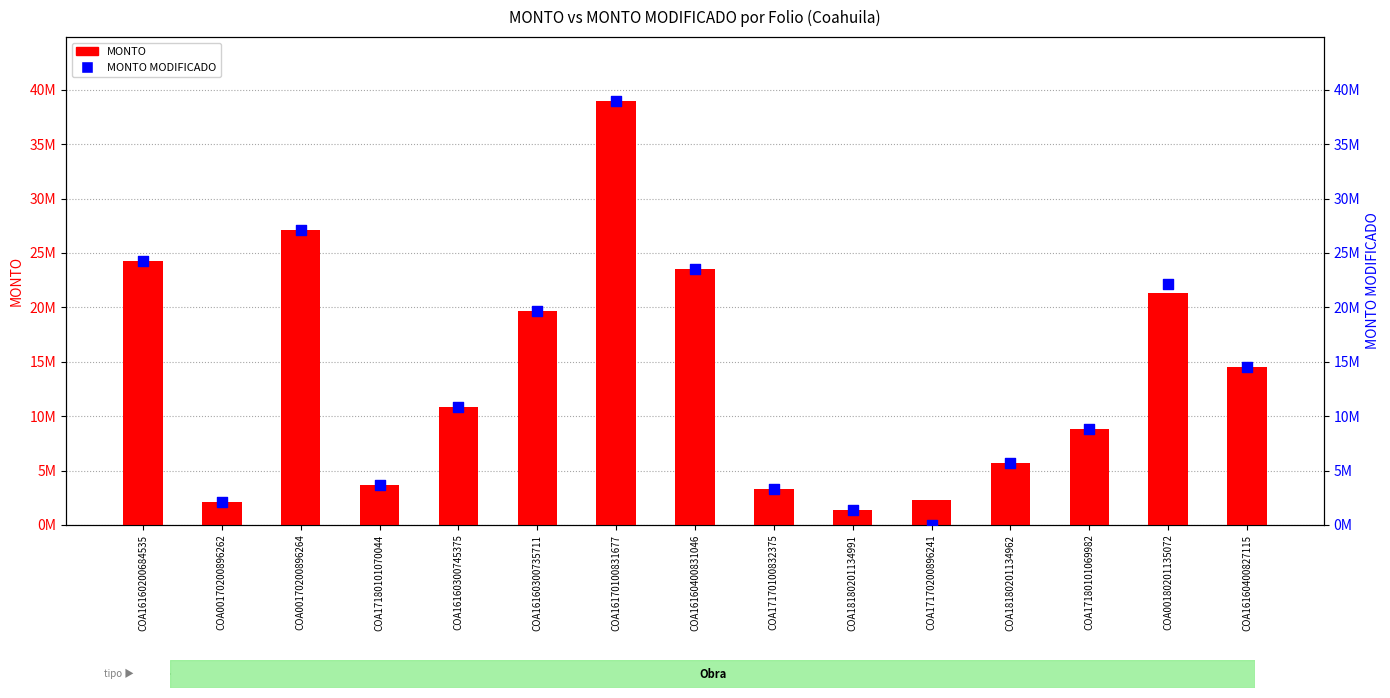

What are all the series names shown in the legend?

MONTO, MONTO MODIFICADO